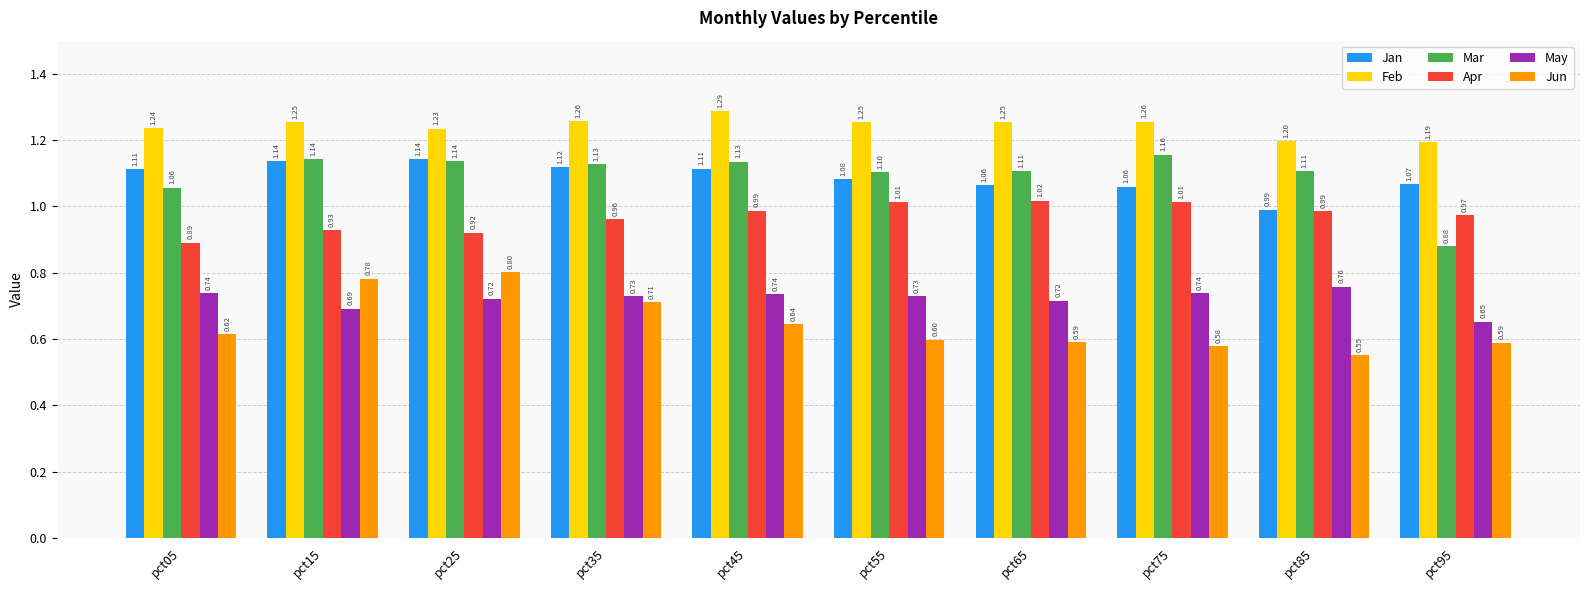

What is the sum of all May values?

7.2